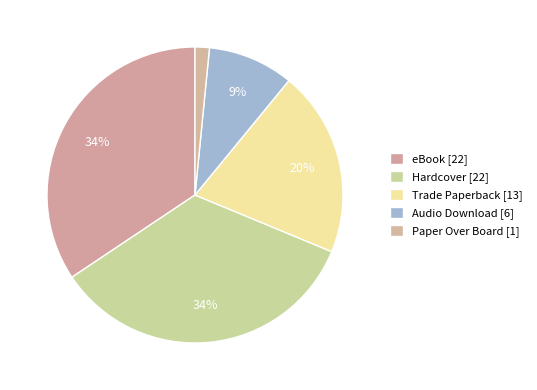

Count the number of slices in the pie.

5